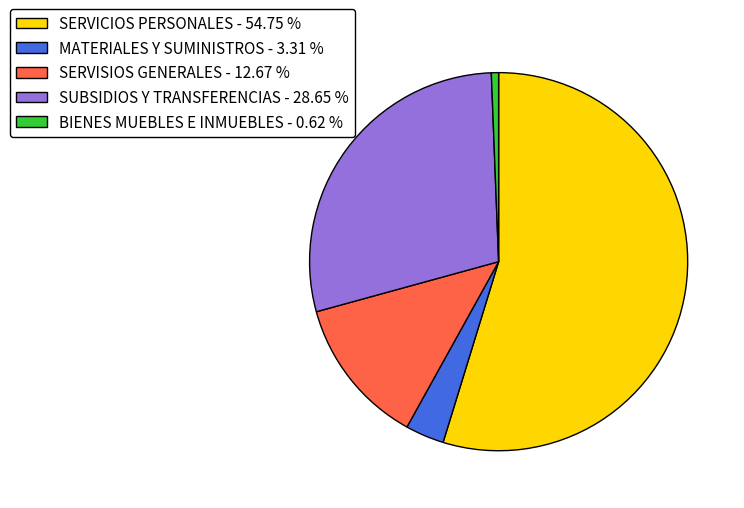

True or false: SERVICIOS PERSONALES accounts for 49% of the total.

False